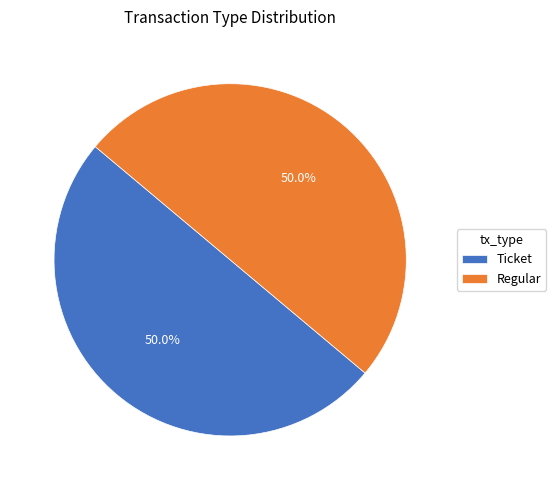

To the nearest percent, what is the average slice percentage?

50%